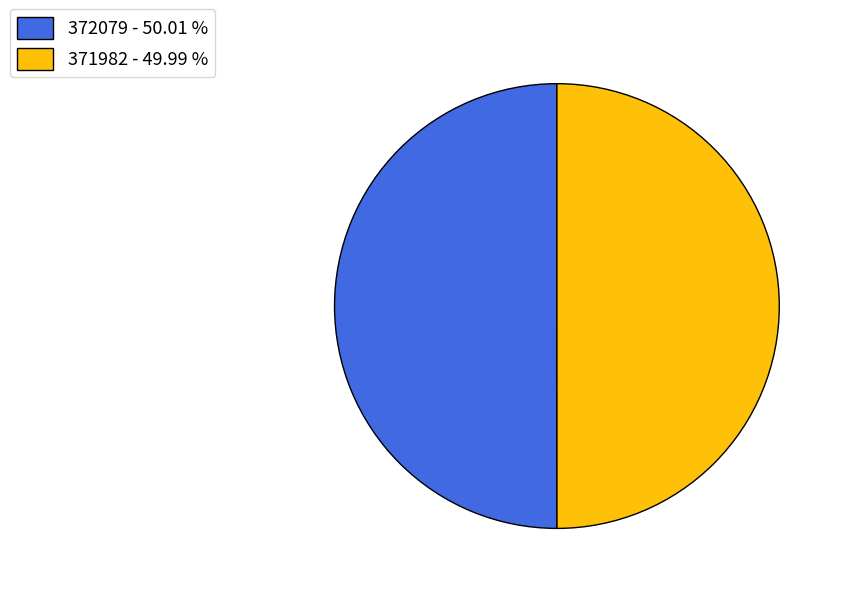

Is the sum of 372079 - 50.01 % and 371982 - 49.99 % greater than half?

Yes